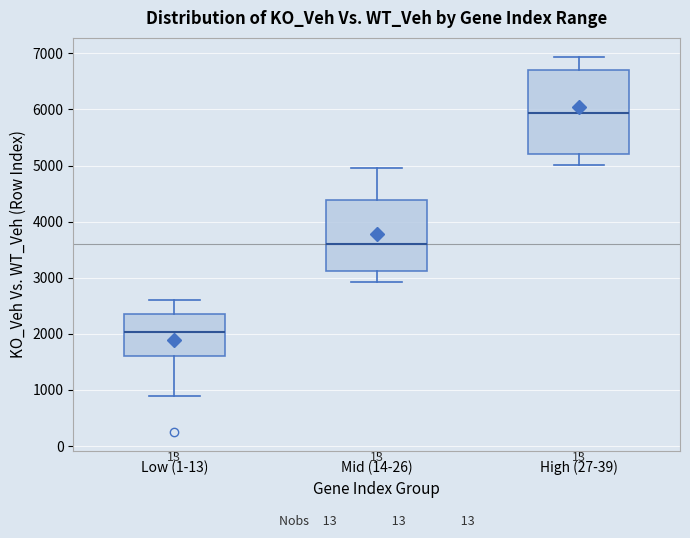

Reading left to right, read every box against the y-axis: the position of its median line, the range the box covers, and the ends of its whiskers. The values are not printed on the chart, so give them approximately, as read against the axis.

Low (1-13): median 2000, box 1600 to 2400, whiskers 900 to 2600
Mid (14-26): median 3600, box 3100 to 4400, whiskers 2900 to 5000
High (27-39): median 5900, box 5200 to 6700, whiskers 5000 to 6900